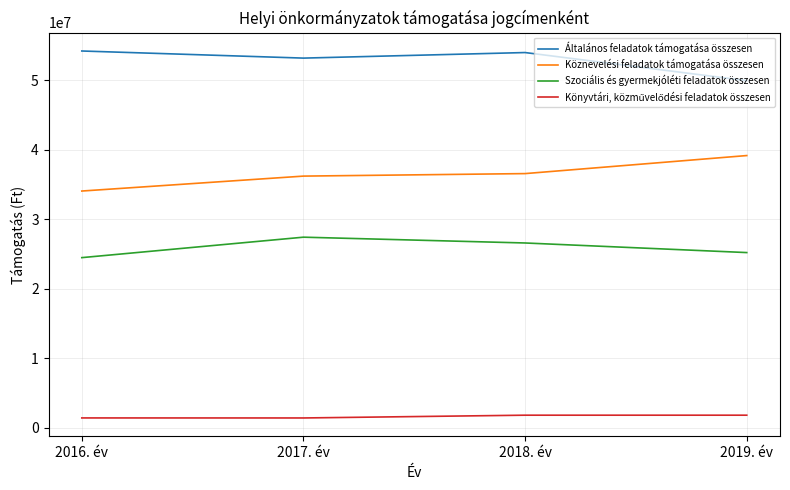

What is the spread (max minus min) of values at 2017. év?

51783166